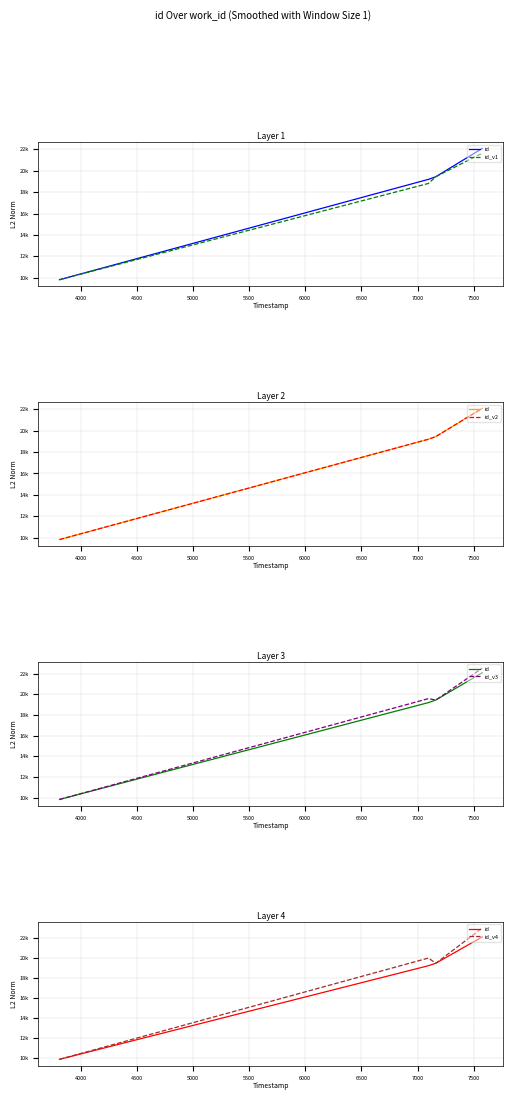

Rank the series by their maximum value, from highest to lowest.

id_v4, id_v3, id, id_v2, id_v1